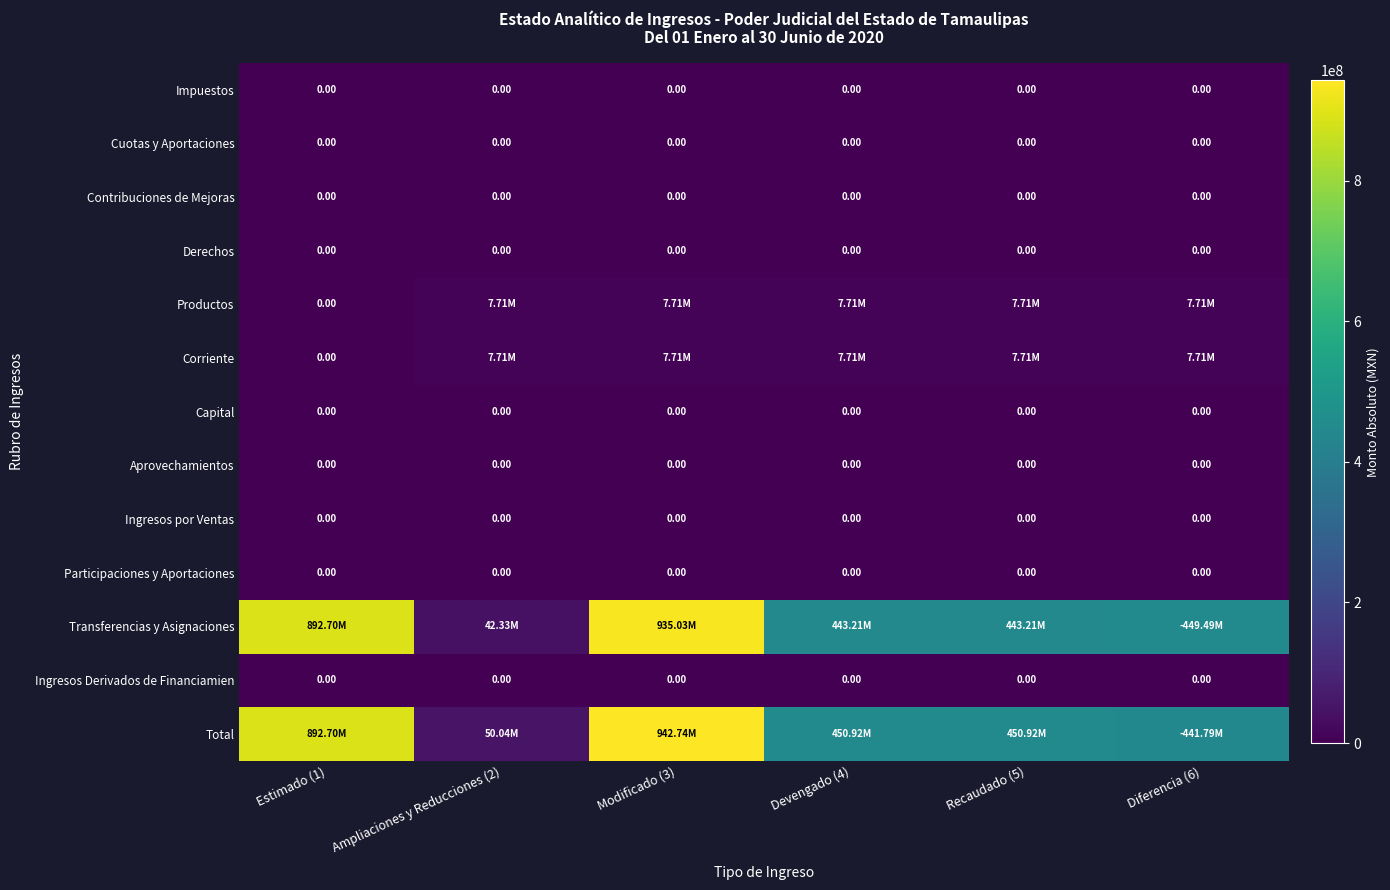

The Transferencias y Asignaciones series shows 443208501.9 at Recaudado (5). True or false?

True